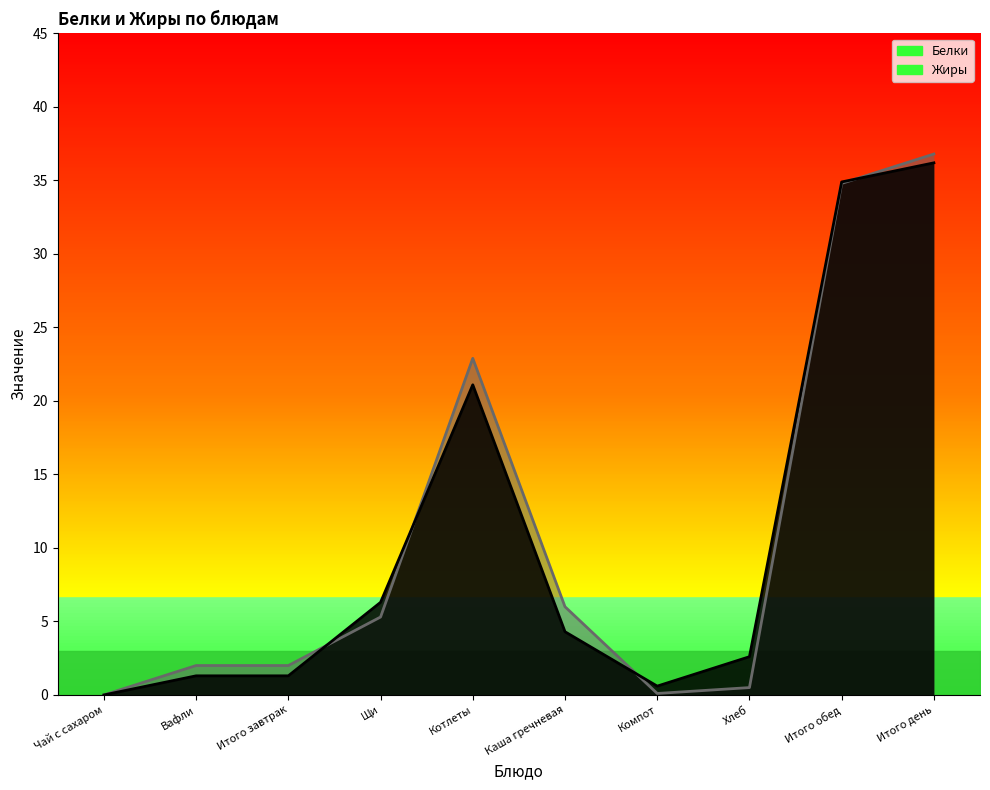

After their last crossing, which series has the higher values: Белки or Жиры?

Жиры